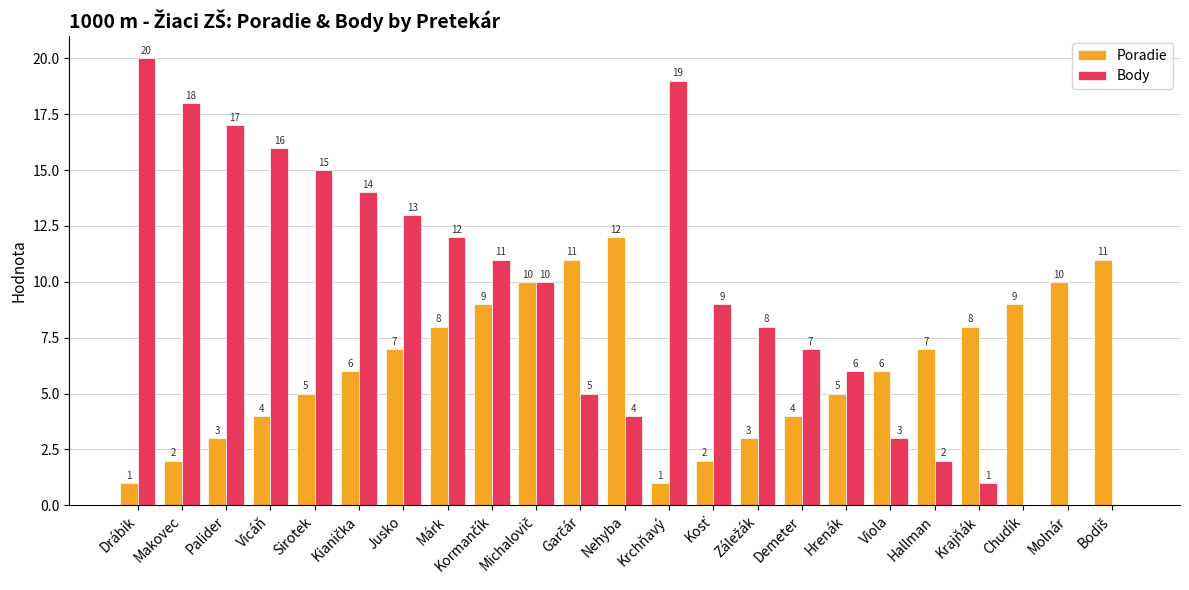

What is the highest value of the Body series?

20